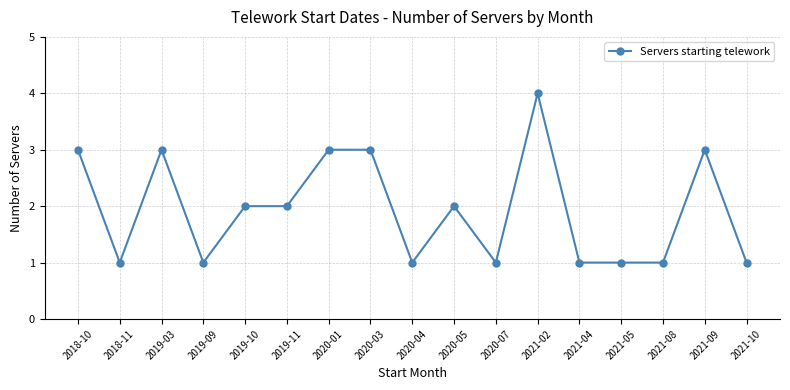

How many distinct data groups are displayed?

1